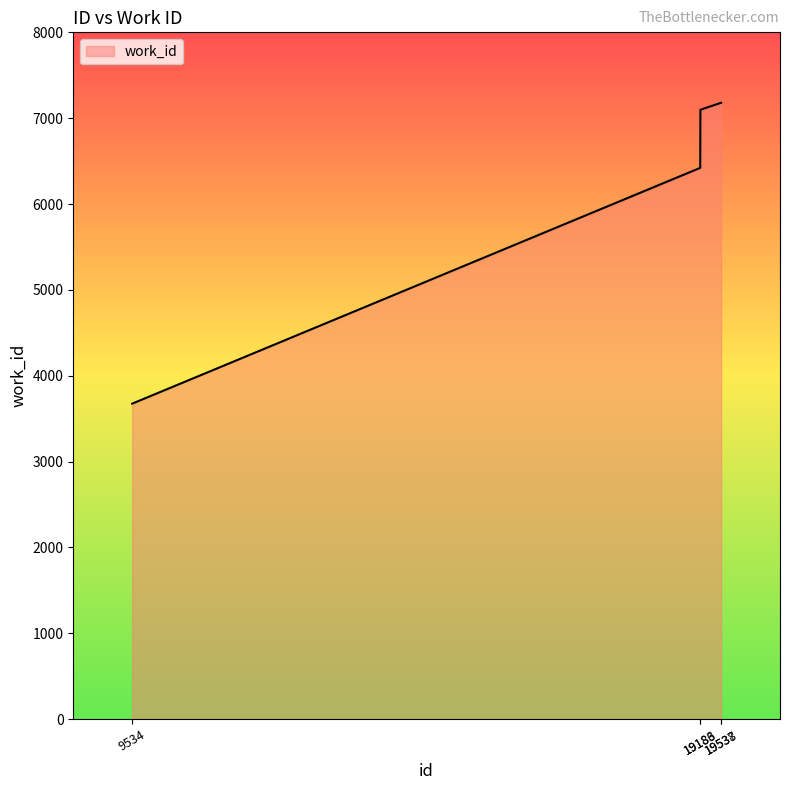

What is the sum of all values?

31551